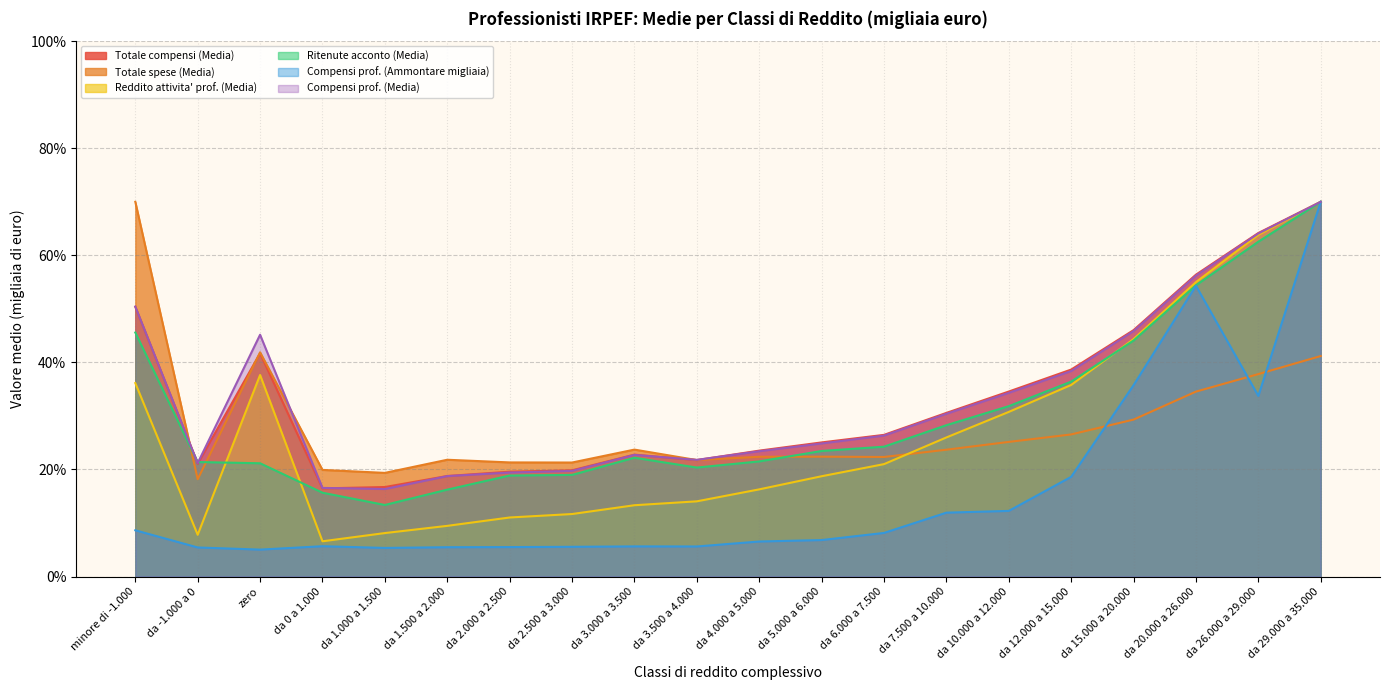

Rank the series at da -1.000 a 0 from lowest to highest value.

Compensi prof. (Ammontare migliaia), Reddito attivita' prof. (Media), Totale spese (Media), Totale compensi (Media), Compensi prof. (Media), Ritenute acconto (Media)